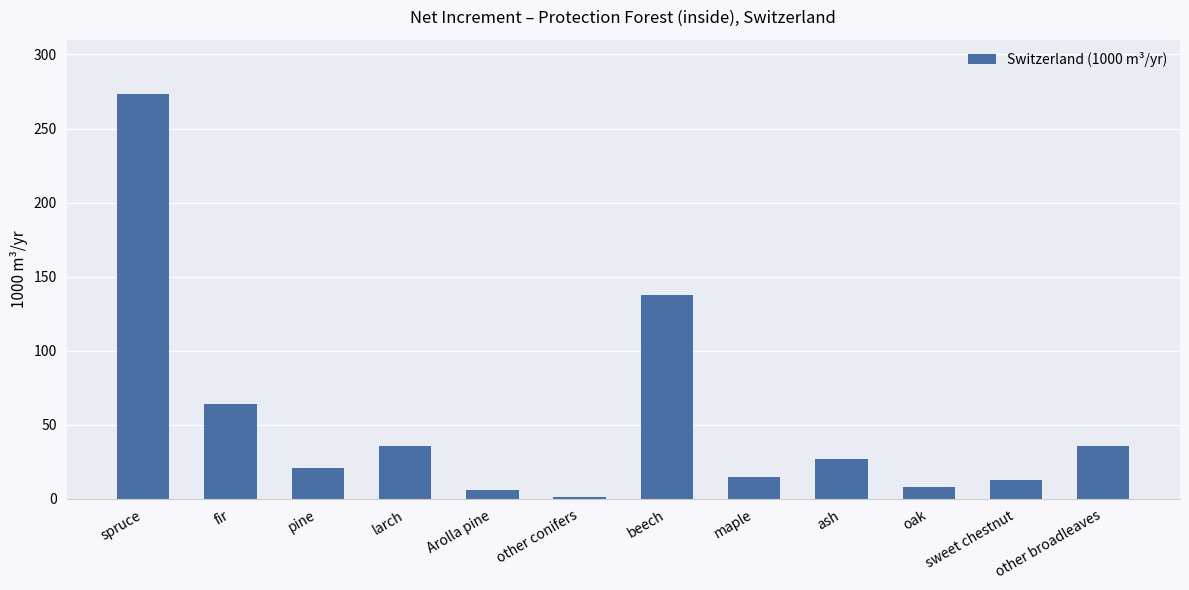

What is the change in value from sweet chestnut to other broadleaves?

+23